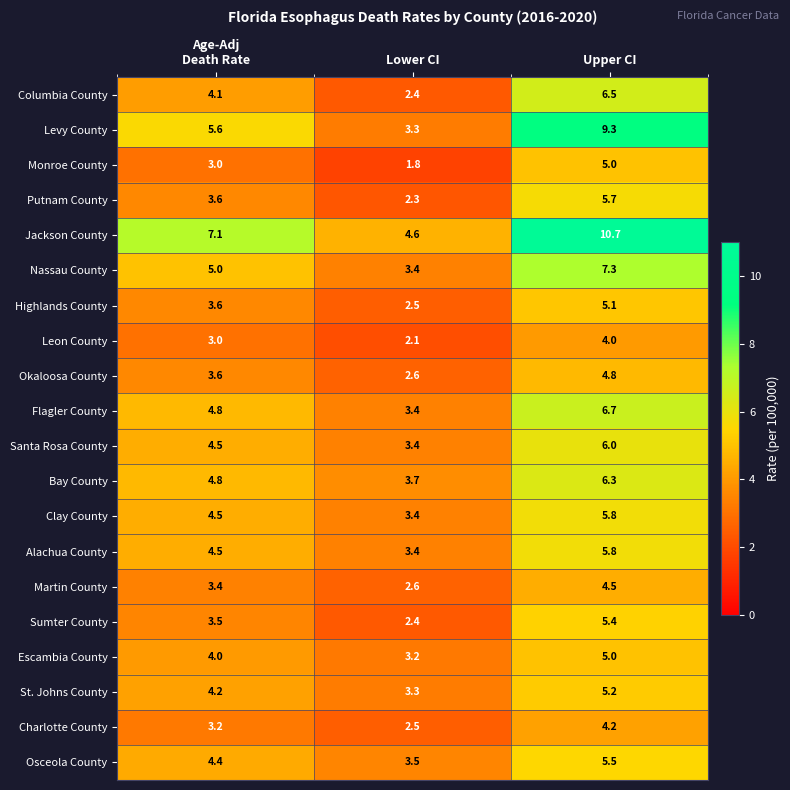

What is the total value across all series at Age-Adj
Death Rate?

84.4